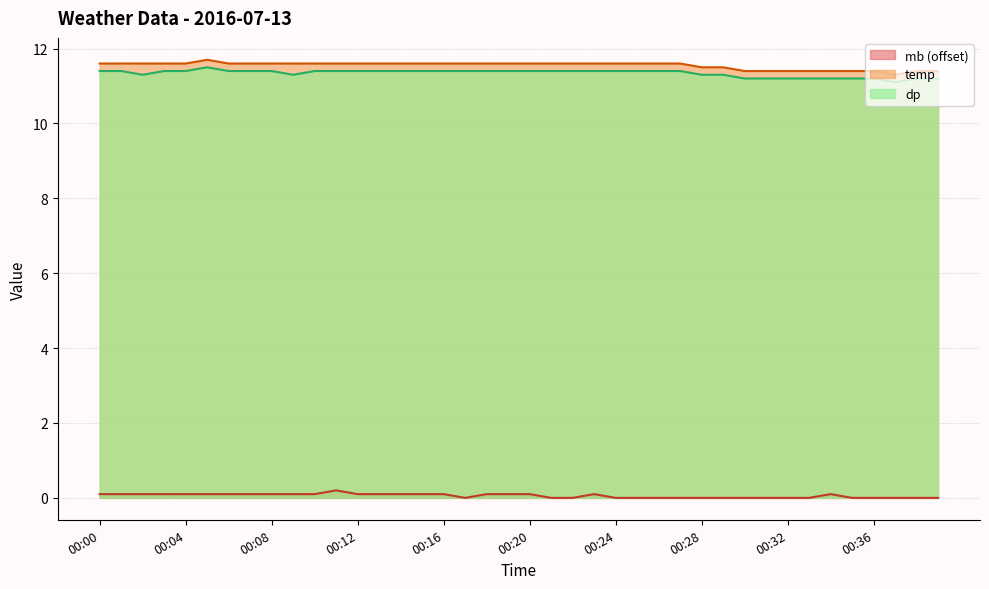

Is the value of dp at 00:37 greater than the value of temp at 00:30?

No